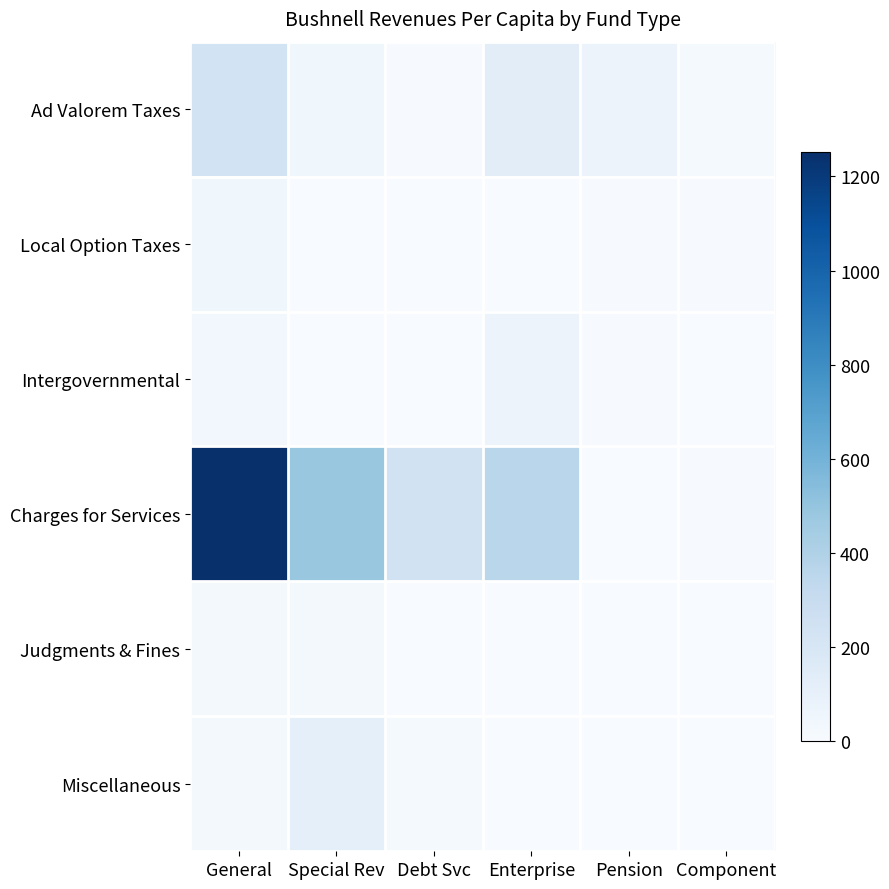

At which category does the chart reach its peak across all series?

General